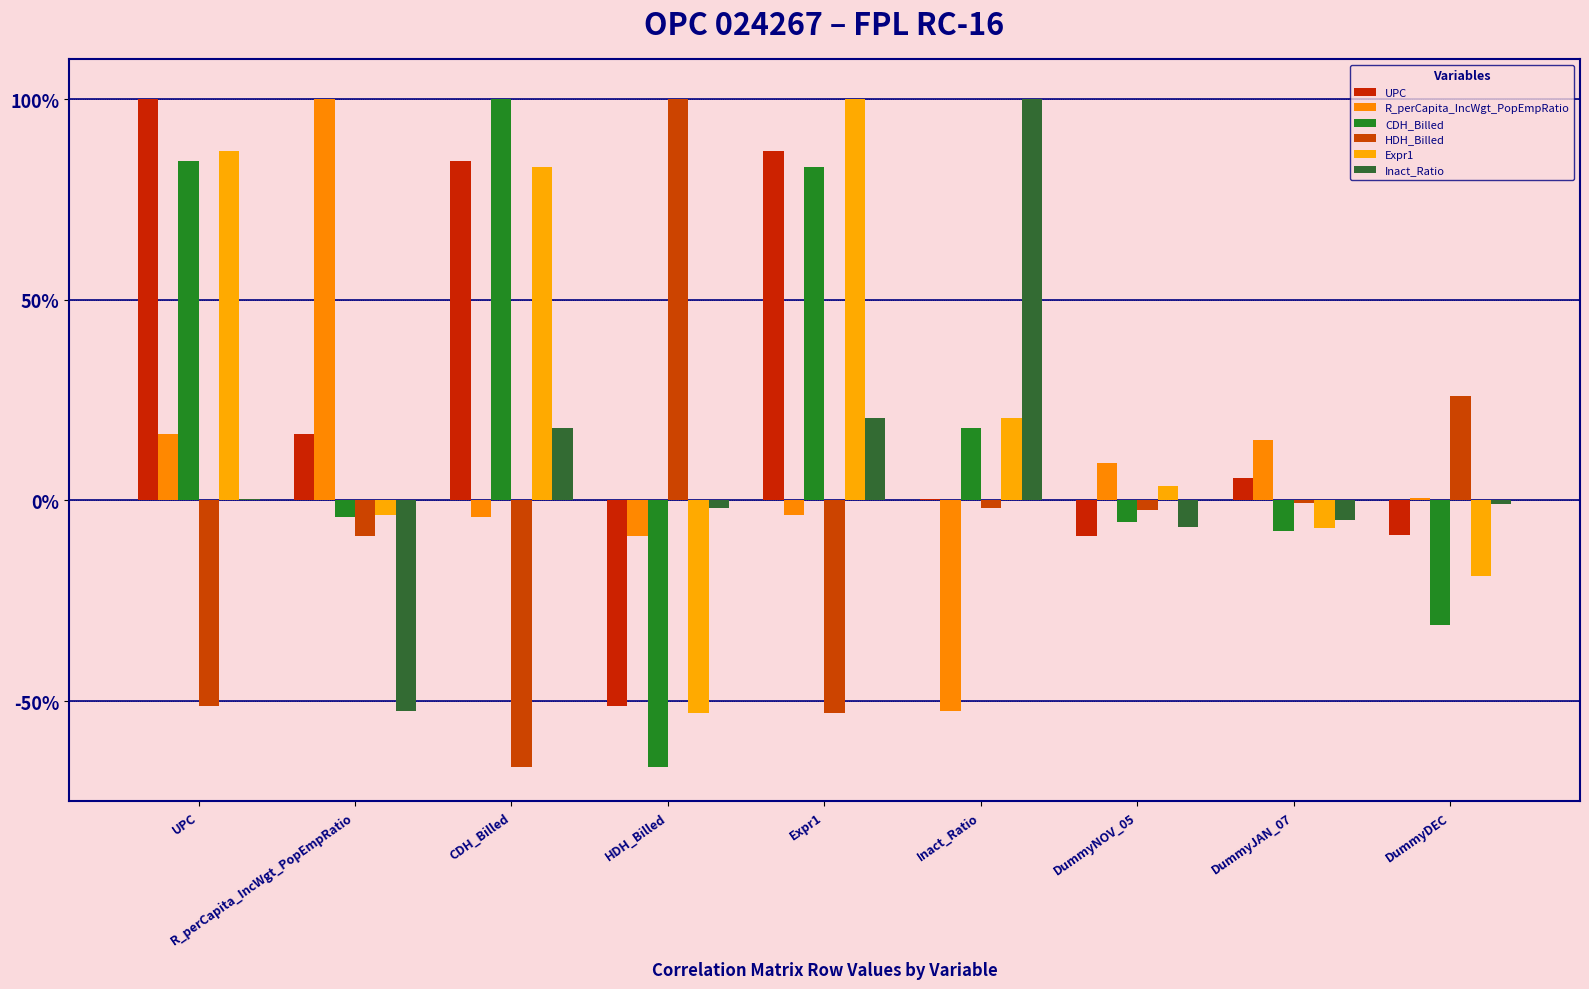

Does the chart contain stacked bars?

No